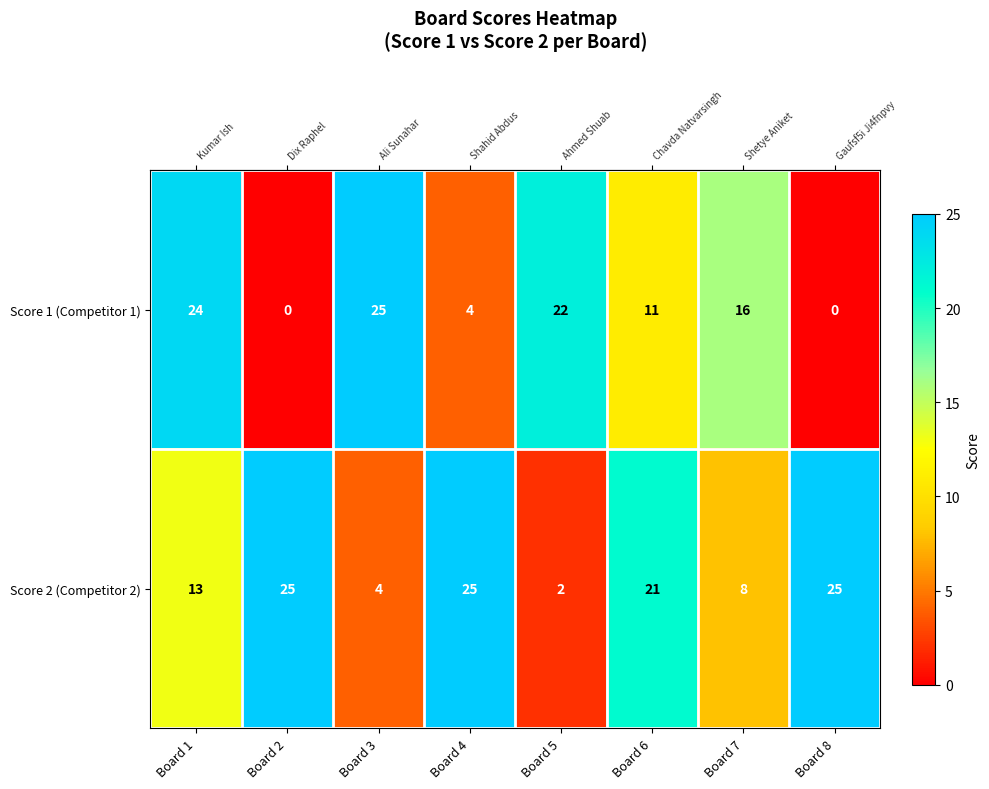

Which series has the widest spread of values?

Score 1 (Competitor 1)